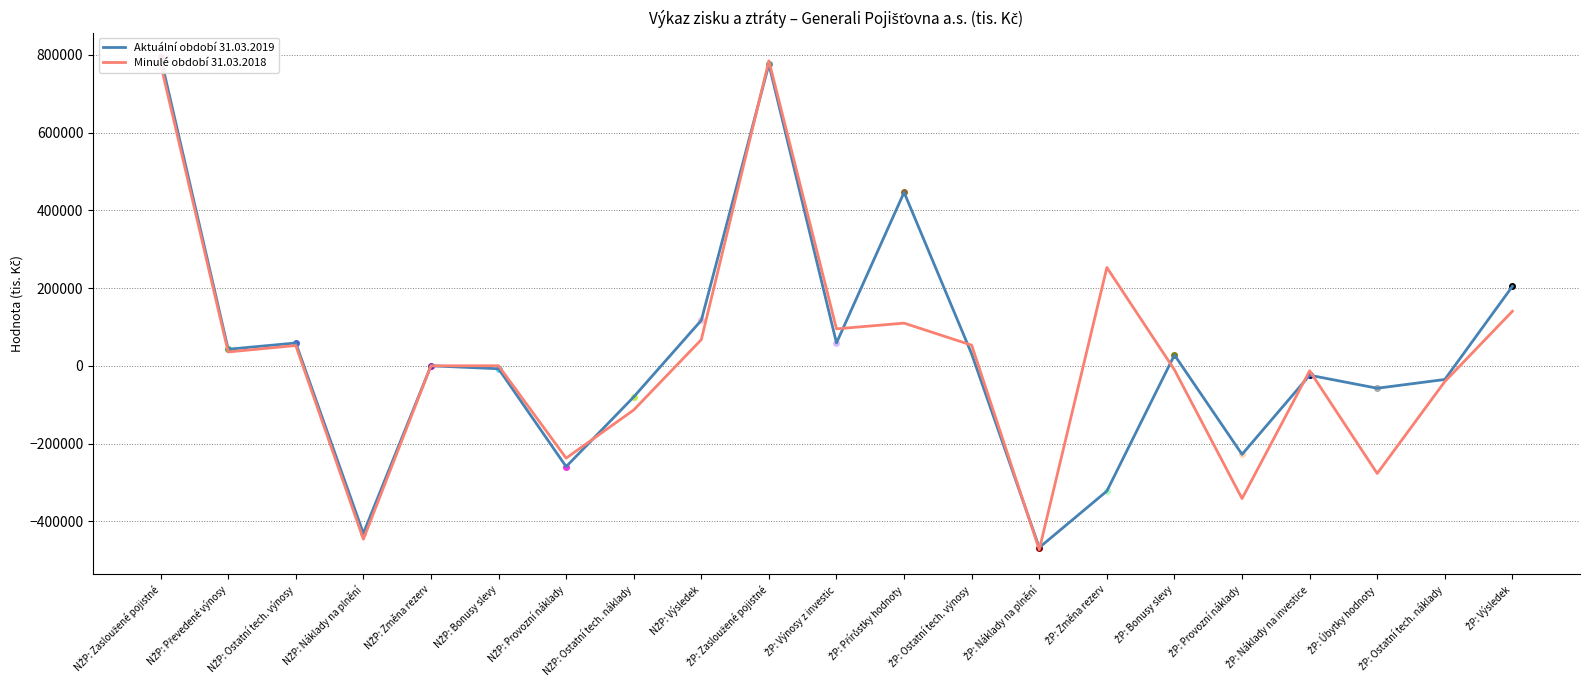

What is the label of the 21st point from the right?

NŽP: Zasloužené pojistné